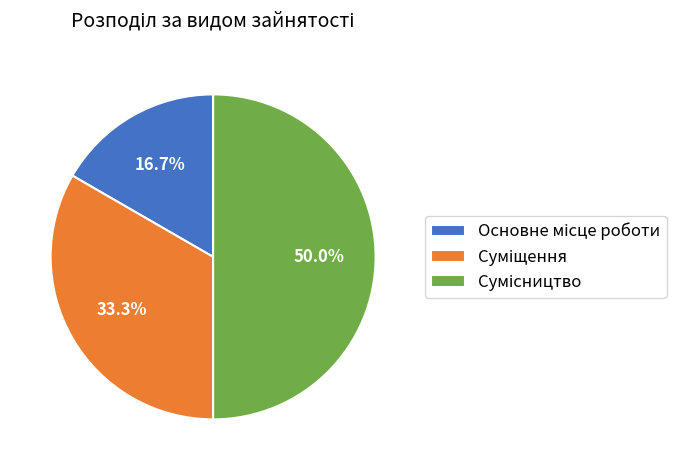

What is the smallest slice in the pie chart?

Основне місце роботи